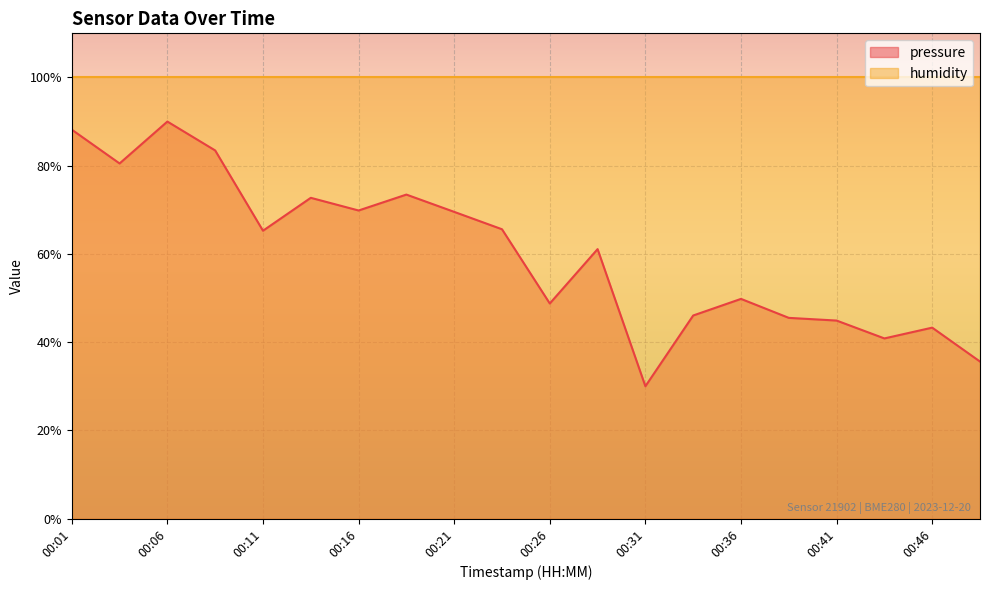

Is it true that the value at 00:09 is 38.4?

False